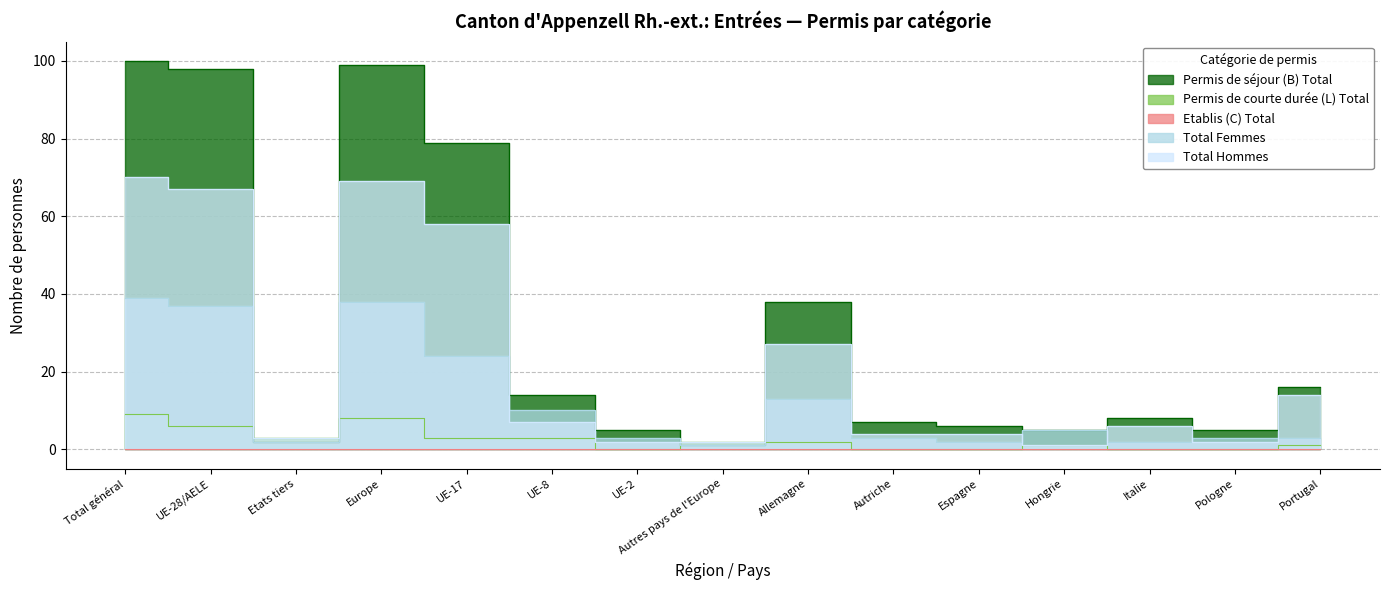

Reading left to right, list all the values displayed in this chart.

Permis de séjour (B) Total: Total général=100	UE-28/AELE=98	Etats tiers=2	Europe=99	UE-17=79	UE-8=14	UE-2=5	Autres pays de l'Europe=1	Allemagne=38	Autriche=7	Espagne=6	Hongrie=5	Italie=8	Pologne=5	Portugal=16
Permis de courte durée (L) Total: Total général=9	UE-28/AELE=6	Etats tiers=3	Europe=8	UE-17=3	UE-8=3	UE-2=0	Autres pays de l'Europe=2	Allemagne=2	Autriche=0	Espagne=0	Hongrie=1	Italie=0	Pologne=0	Portugal=1
Total Femmes: Total général=39	UE-28/AELE=37	Etats tiers=2	Europe=38	UE-17=24	UE-8=10	UE-2=3	Autres pays de l'Europe=1	Allemagne=13	Autriche=3	Espagne=2	Hongrie=5	Italie=2	Pologne=3	Portugal=3
Total Hommes: Total général=70	UE-28/AELE=67	Etats tiers=3	Europe=69	UE-17=58	UE-8=7	UE-2=2	Autres pays de l'Europe=2	Allemagne=27	Autriche=4	Espagne=4	Hongrie=1	Italie=6	Pologne=2	Portugal=14